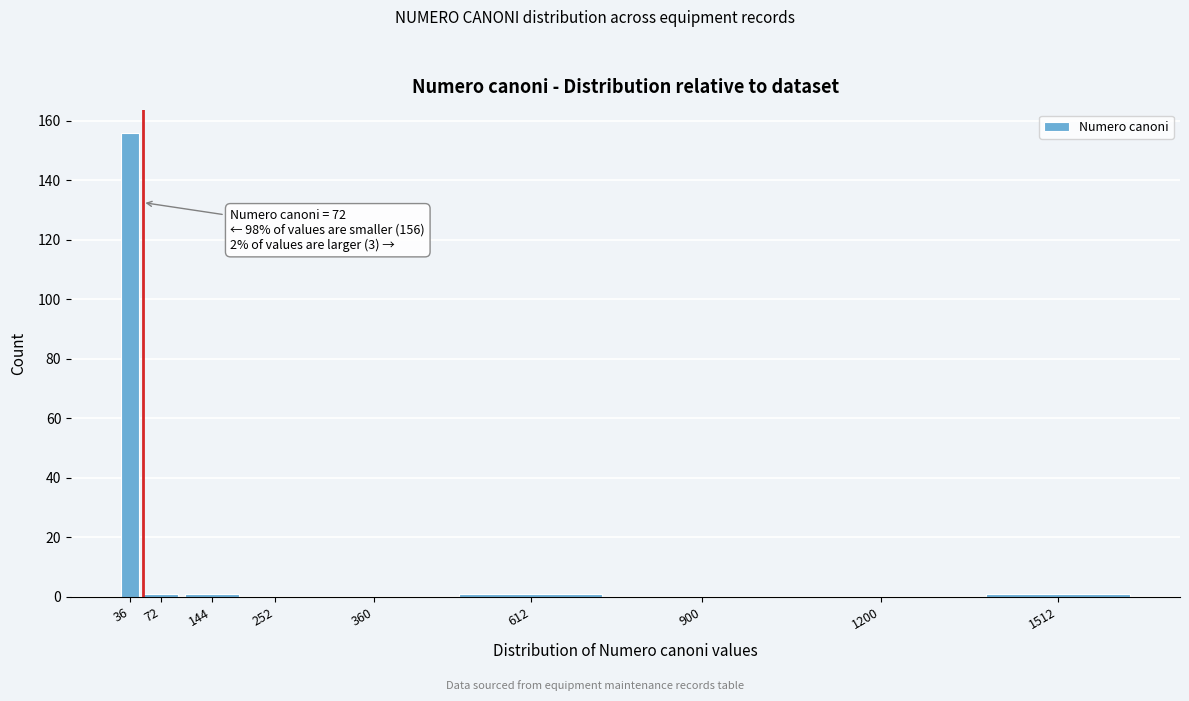

Reading left to right, transcribe all the data shown in this chart.

36=156	72=1	144=1	252=0	360=0	612=1	900=0	1200=0	1512=1